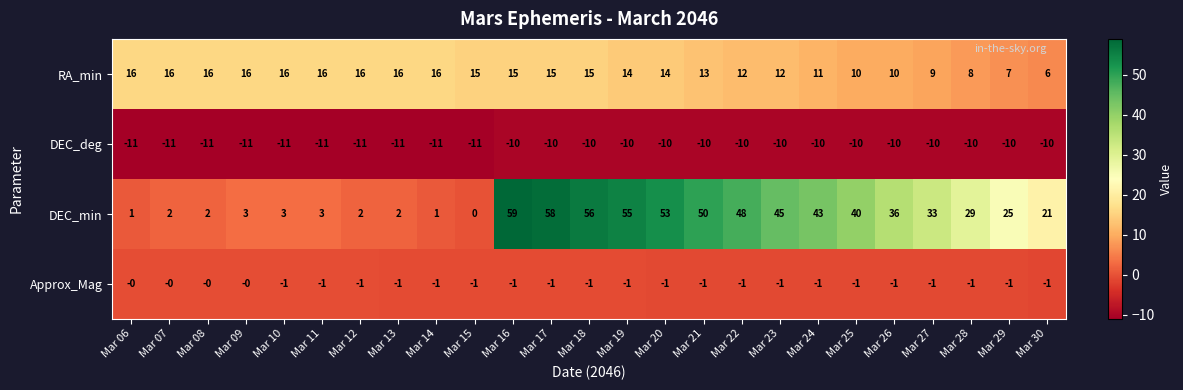

What is the total value across all series at Mar 27?

31